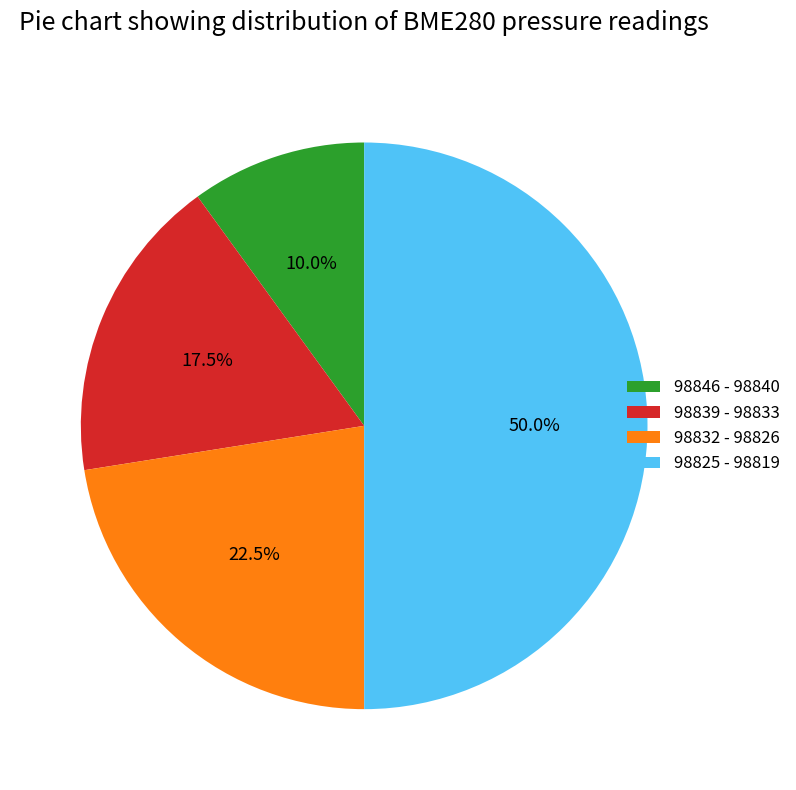

Count the number of slices in the pie.

4